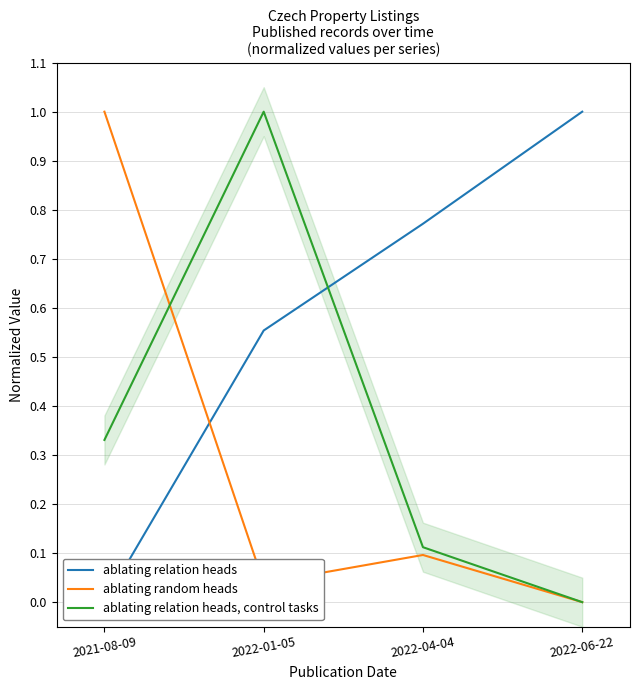

How many intersections are there between ablating relation heads and ablating random heads?

1